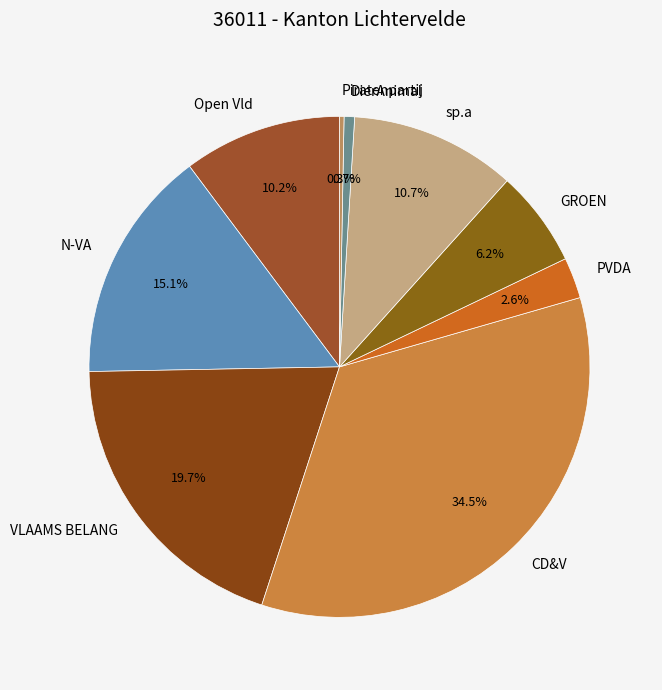

The CD&V slice represents 26% of the pie. True or false?

False